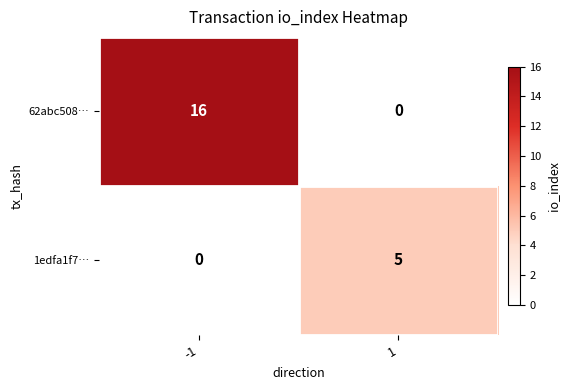

Rank the series by their average value, from lowest to highest.

1edfa1f7…, 62abc508…